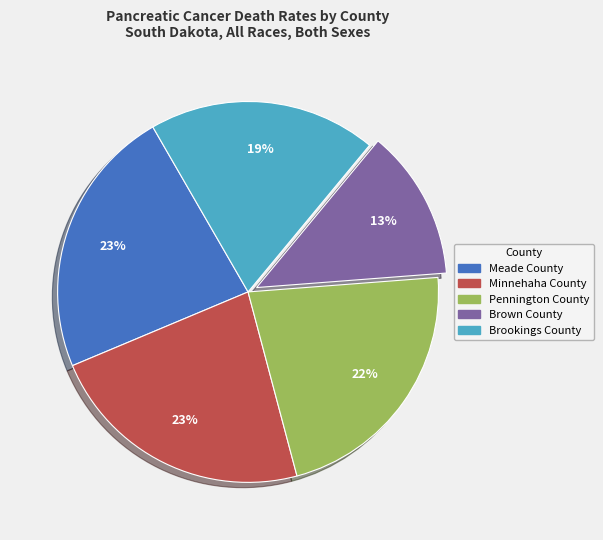

Which slice is the smallest?

Brown County